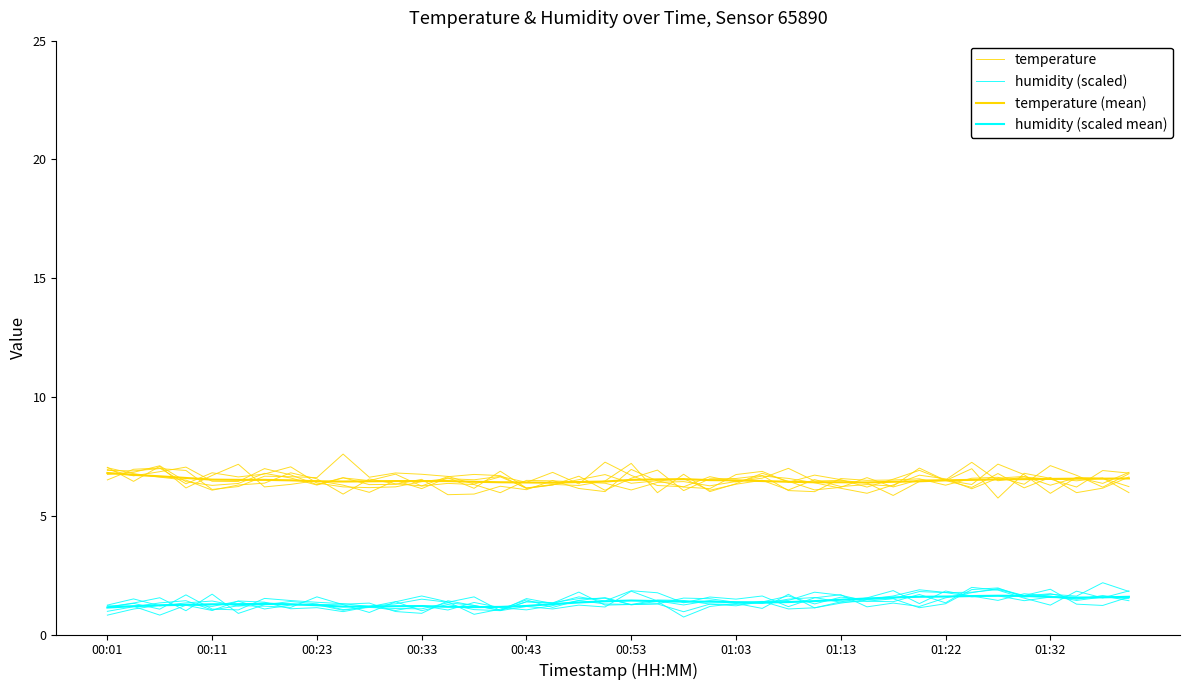

True or false: humidity (scaled) has a value of 1.4 at 11.

True